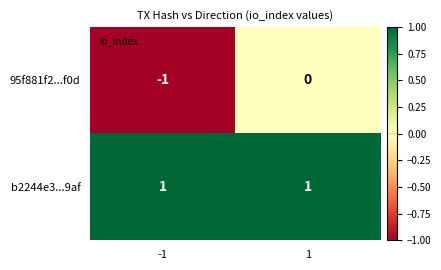

Reading left to right, transcribe all the data shown in this chart.

95f881f2...f0d: -1	0
b2244e3...9af: 1	1